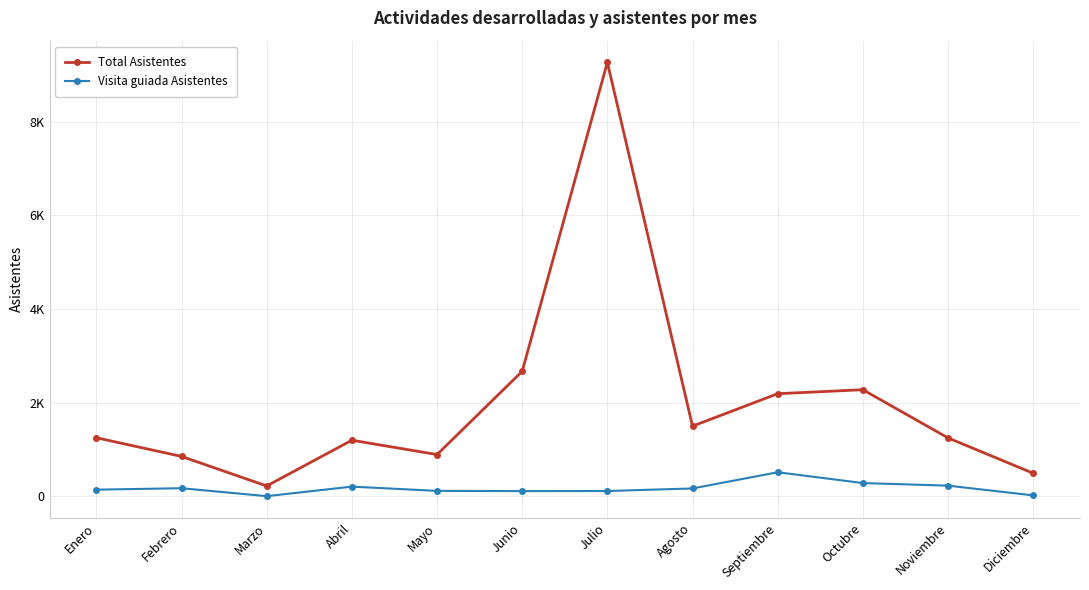

True or false: Visita guiada Asistentes has a value of 511 at Septiembre.

True